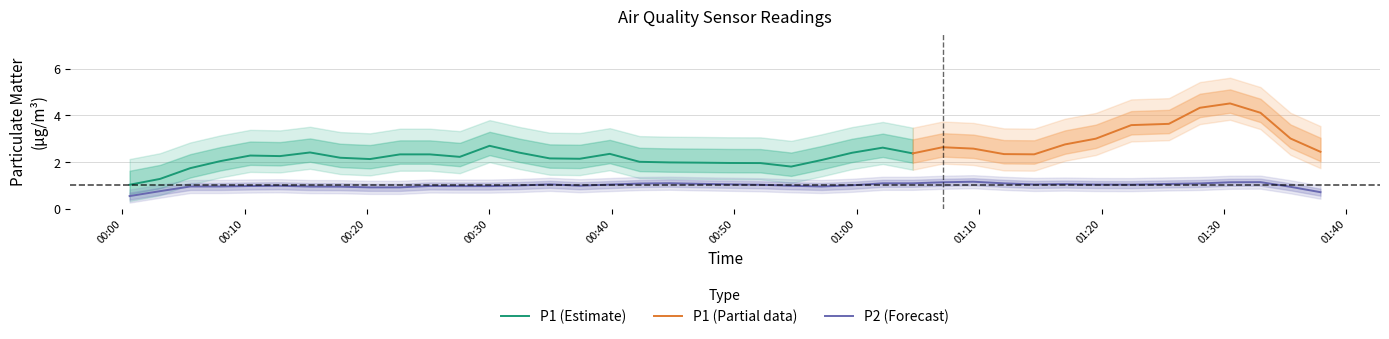

True or false: P1 and P2 cross at least once.

False